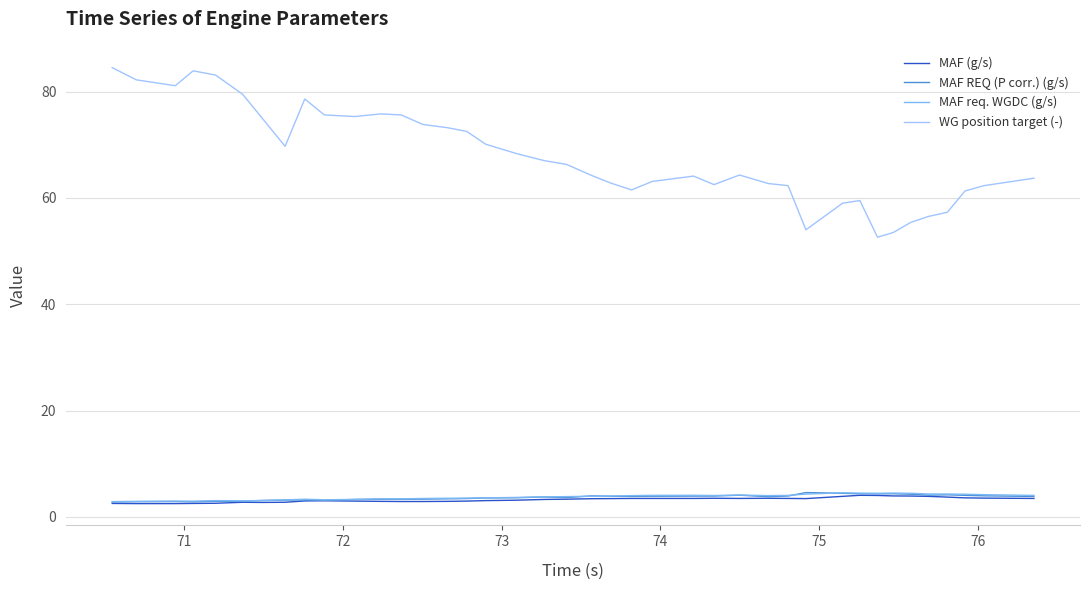

Which series has the largest total across all categories?

WG position target (-)